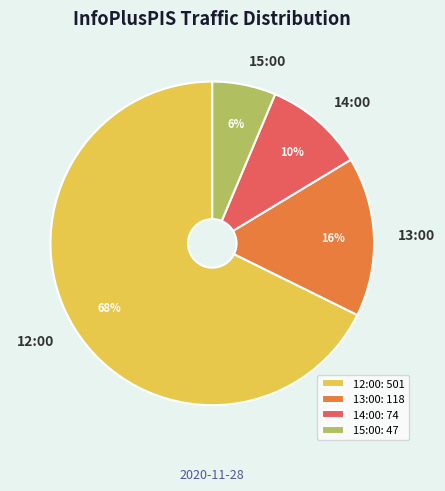

Which category accounts for the majority?

12:00